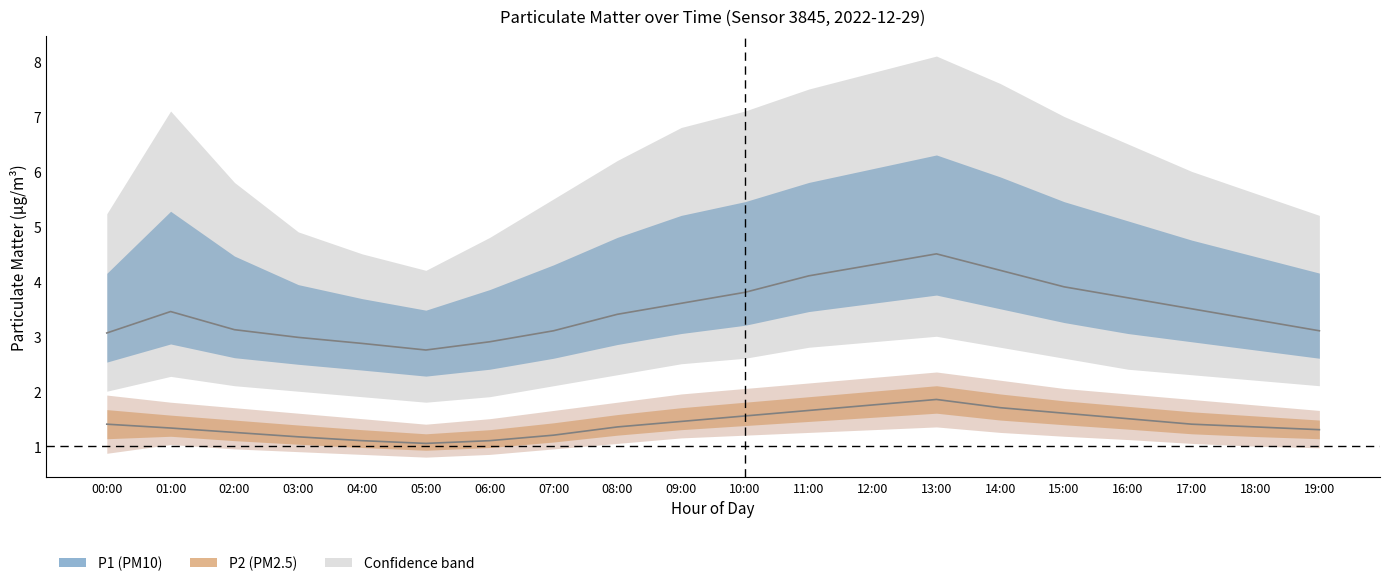

Reading right to left, list all the values displayed in this chart.

P1 mean: 19:00=3.1	18:00=3.3	17:00=3.5	16:00=3.7	15:00=3.9	14:00=4.2	13:00=4.5	12:00=4.3	11:00=4.1	10:00=3.8	09:00=3.6	08:00=3.4	07:00=3.1	06:00=2.9	05:00=2.8	04:00=2.9	03:00=3.0	02:00=3.1	01:00=3.5	00:00=3.1
P2 mean: 19:00=1.3	18:00=1.4	17:00=1.4	16:00=1.5	15:00=1.6	14:00=1.7	13:00=1.9	12:00=1.8	11:00=1.6	10:00=1.6	09:00=1.4	08:00=1.4	07:00=1.2	06:00=1.1	05:00=1.1	04:00=1.1	03:00=1.2	02:00=1.2	01:00=1.3	00:00=1.4